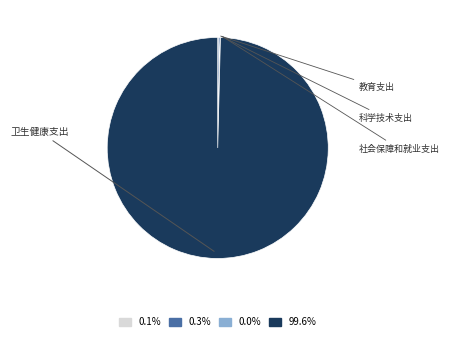

Does any single category account for the majority?

Yes